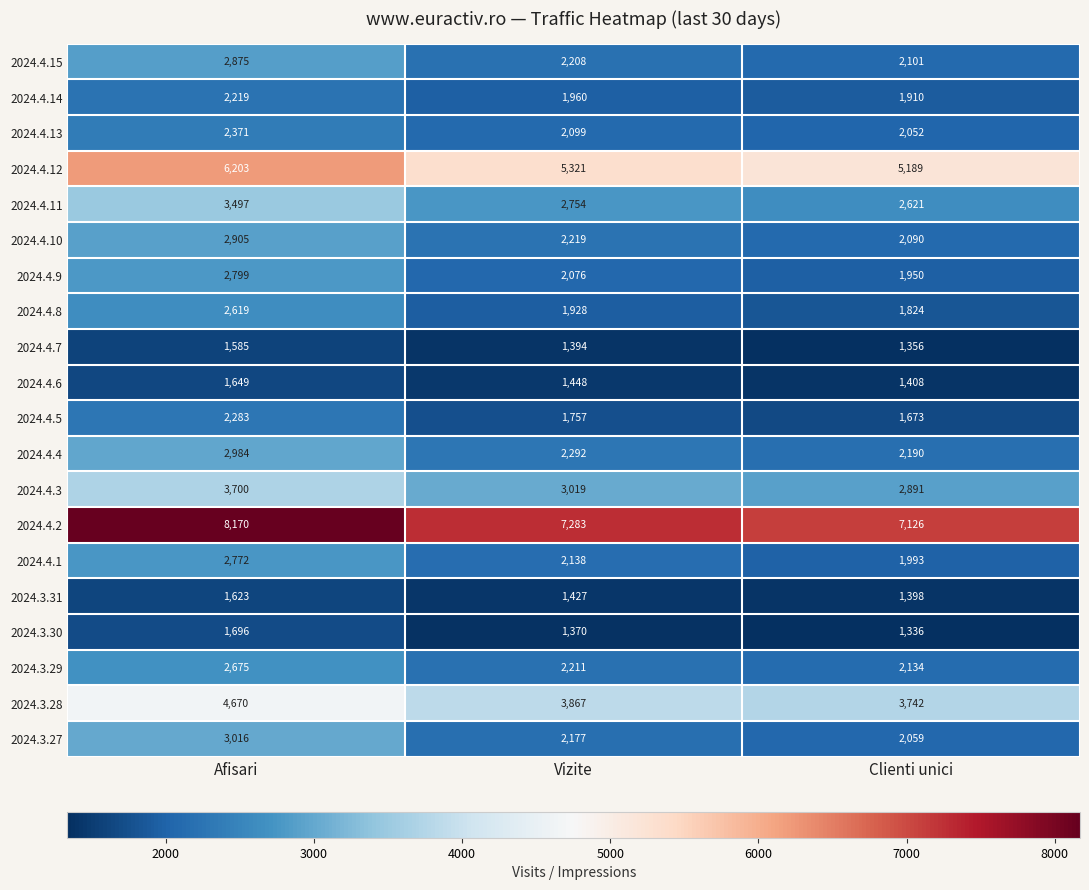

Is it true that 2024.4.3 equals 3019 at Vizite?

True